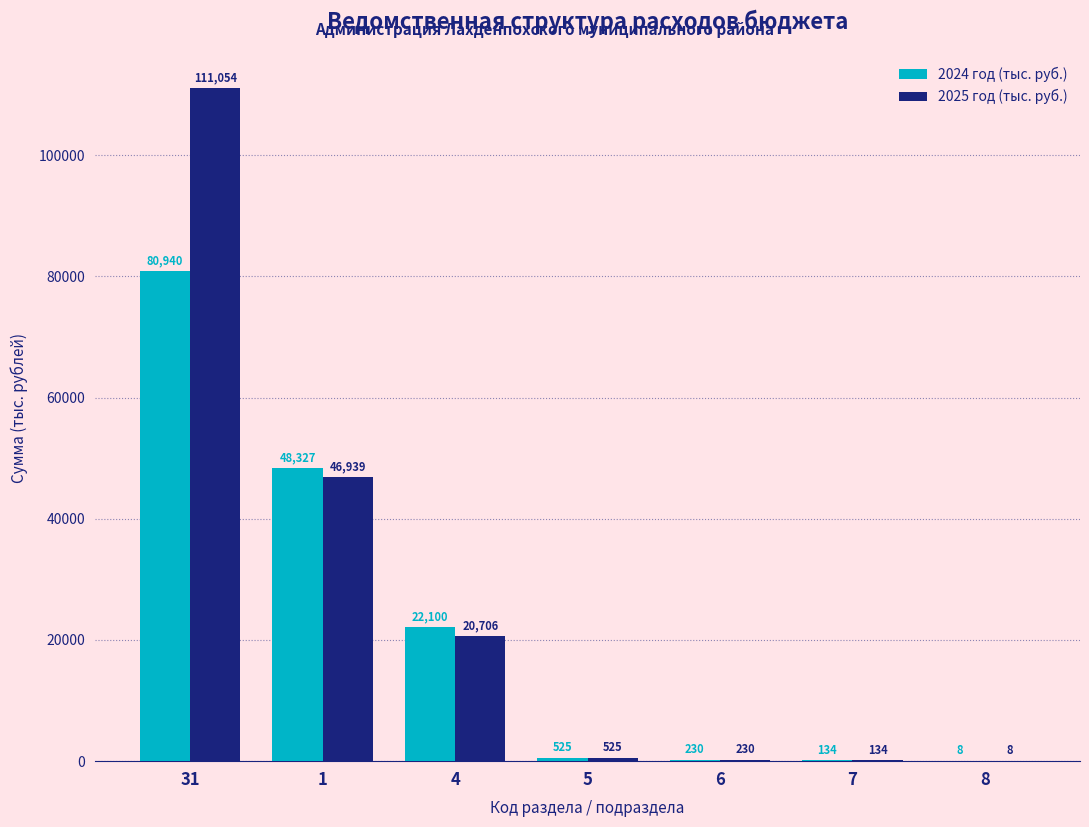

The value of 2024 год (тыс. руб.) at 8 is 8.0. True or false?

True